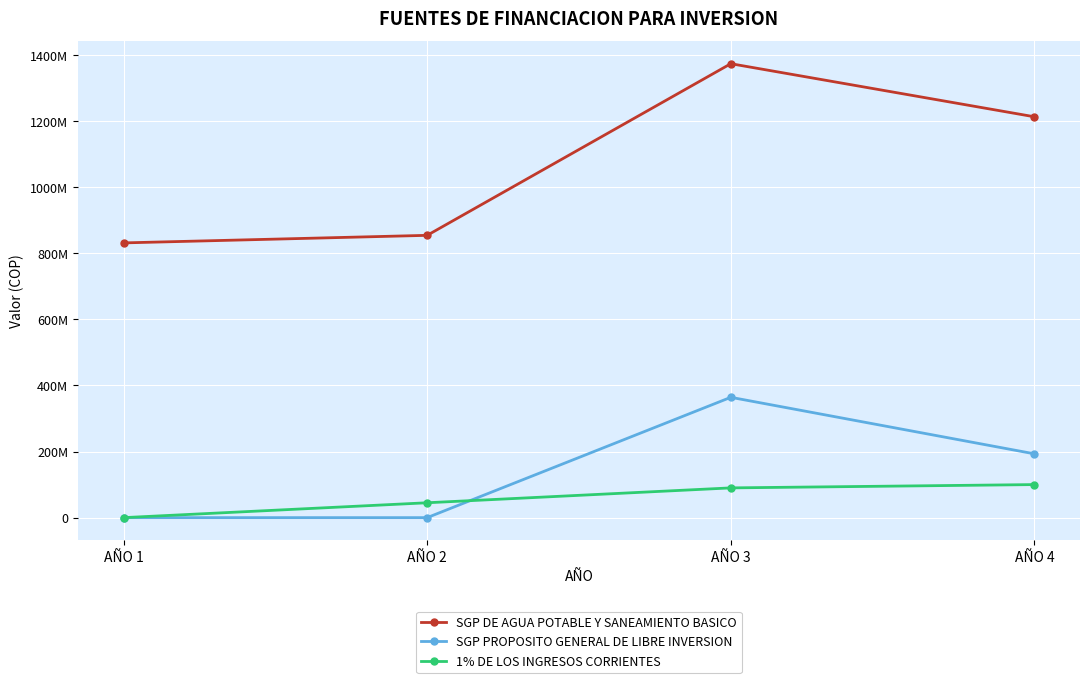

Does the chart have visible grid lines?

Yes